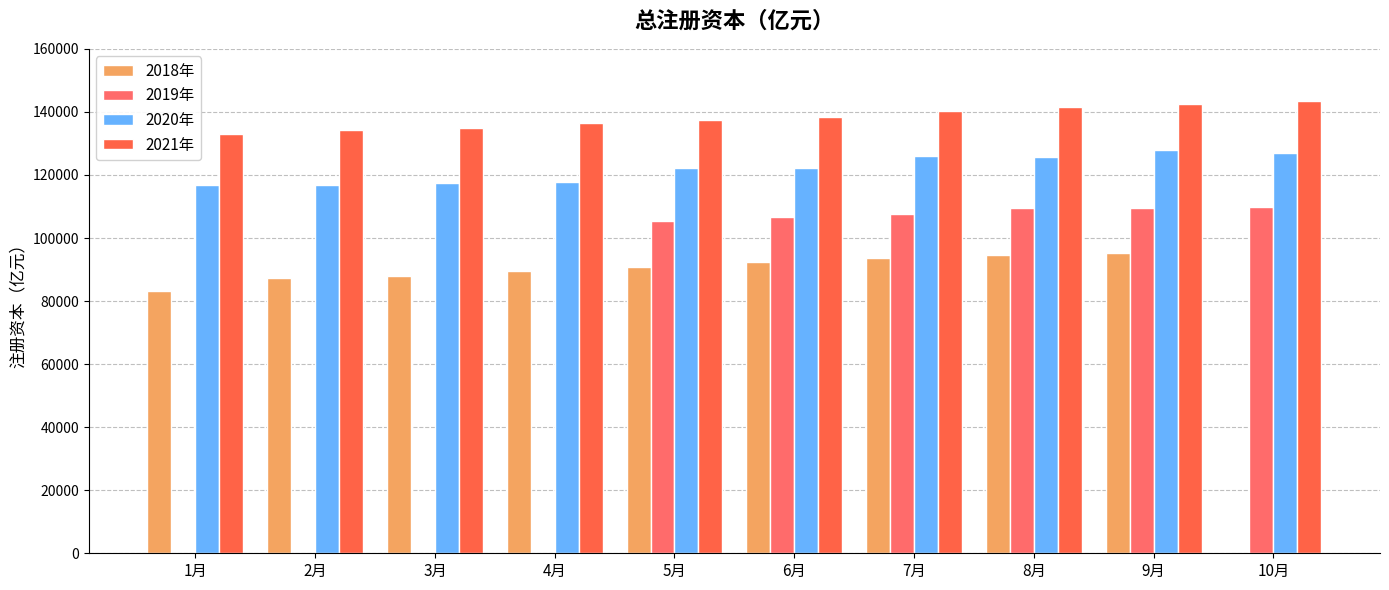

How many categories are shown in the chart?

10